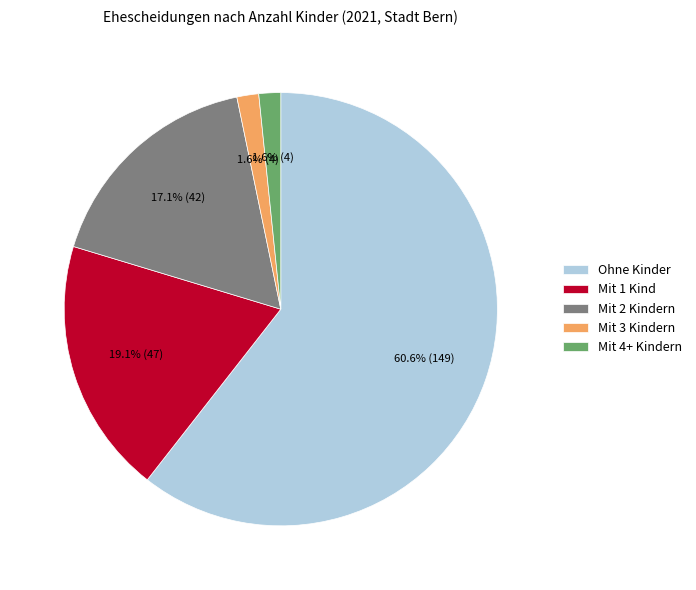

What percentage is the Ohne Kinder slice, to the nearest percent?

61%